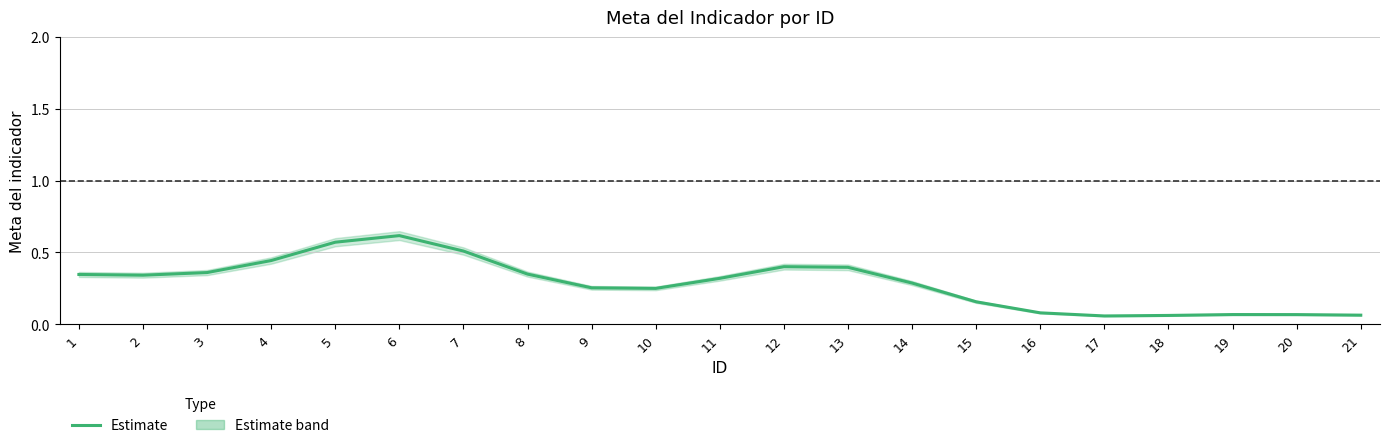

How many points are higher than both their immediate neighbors (excluding endpoints)?

3